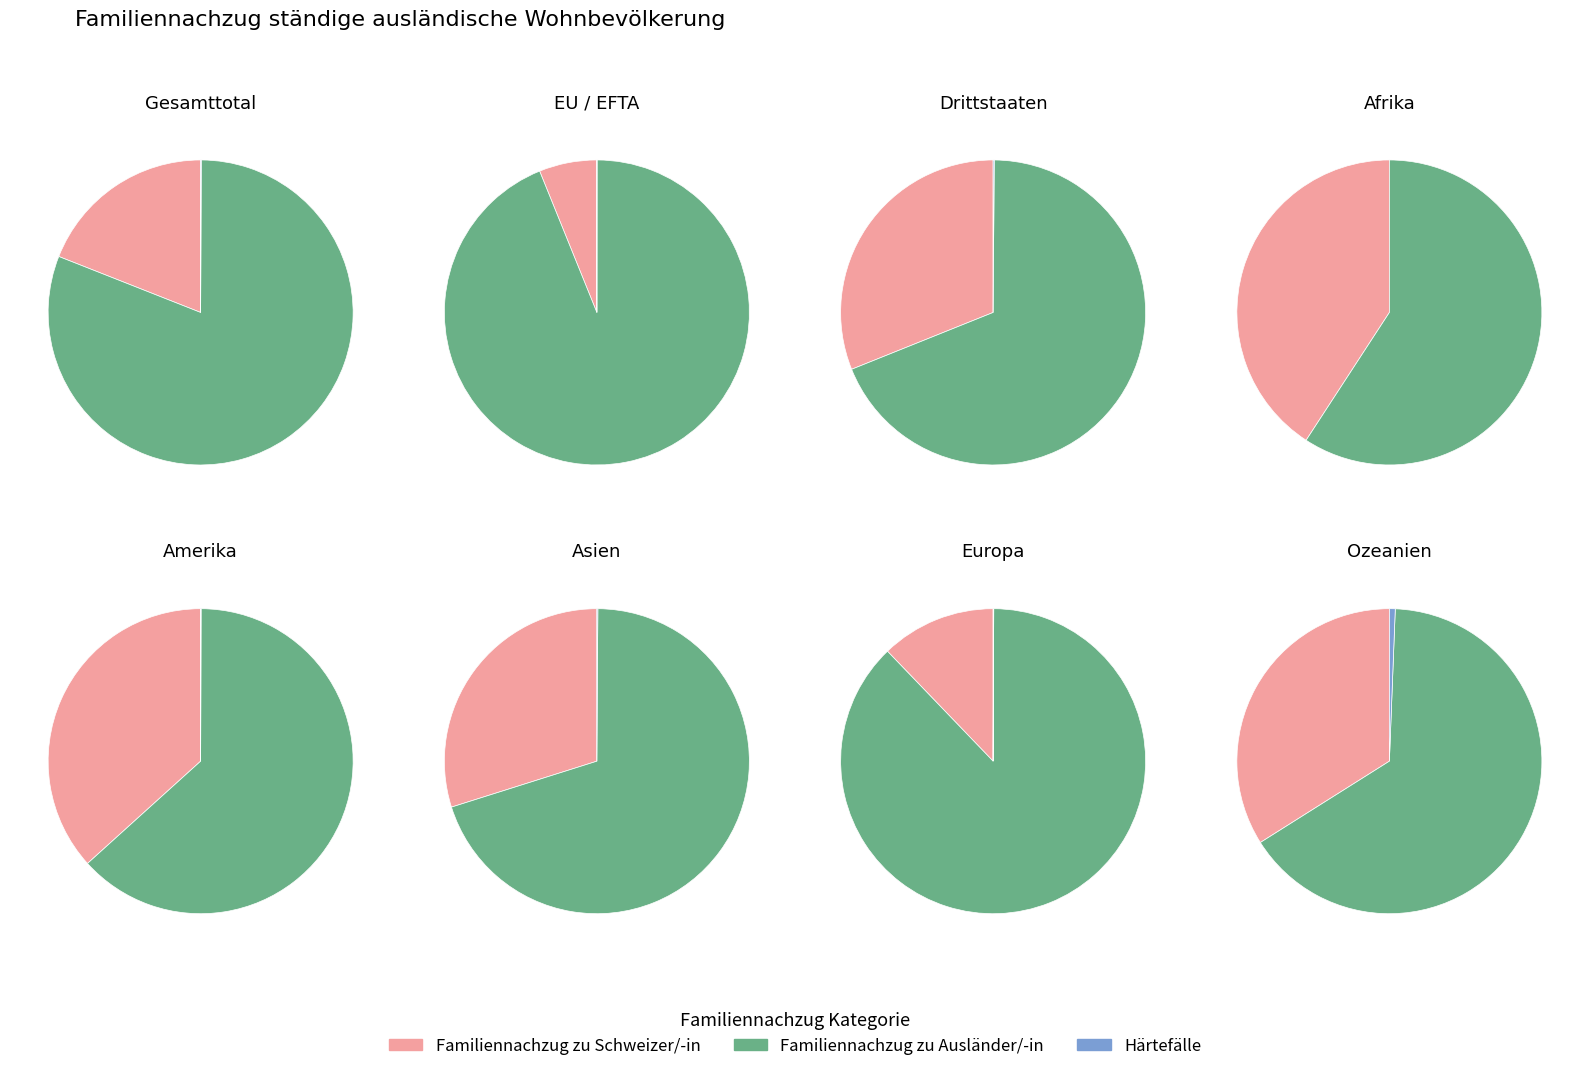

Which series has the largest range (max minus min)?

Familiennachzug zu Ausländer/-in